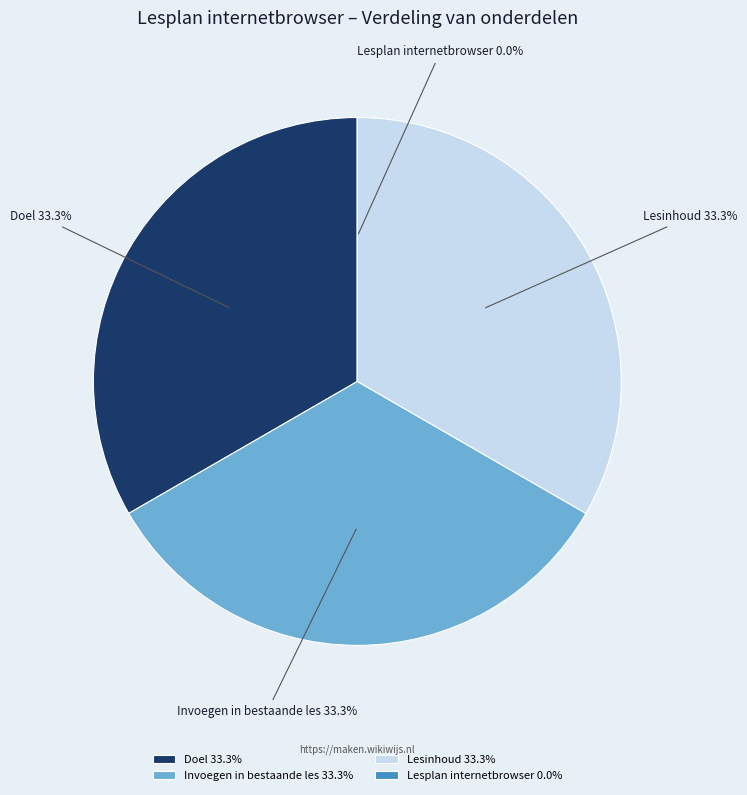

Does Lesinhoud account for over 50% of the chart?

No